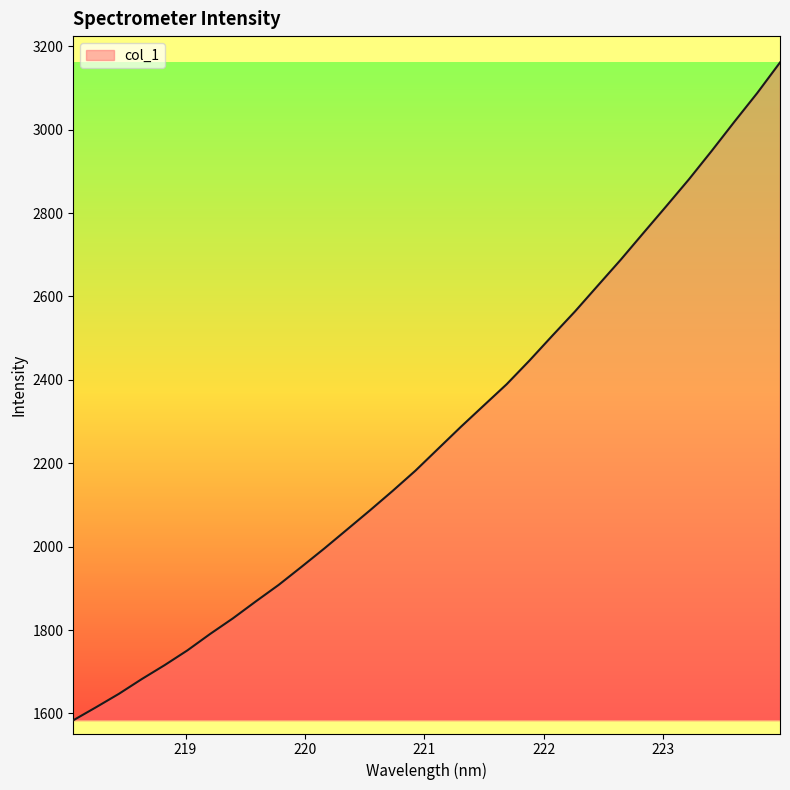

What is the greatest value displayed?

3161.1